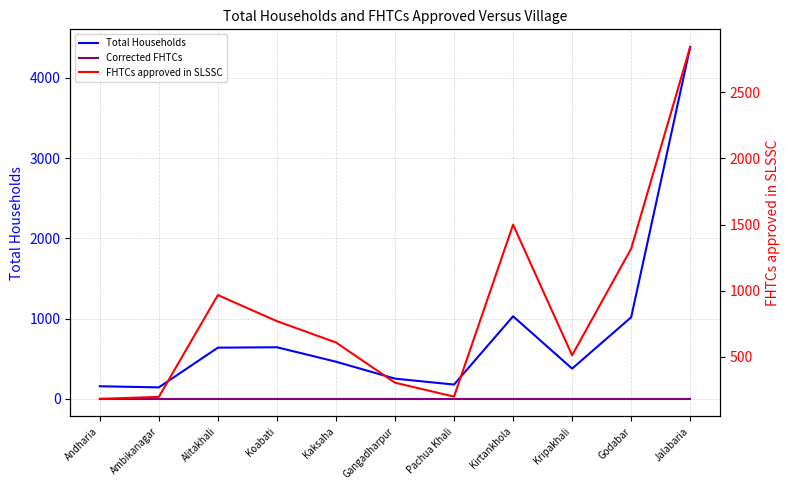

True or false: FHTCs approved in SLSSC and Corrected FHTCs cross at least once.

False